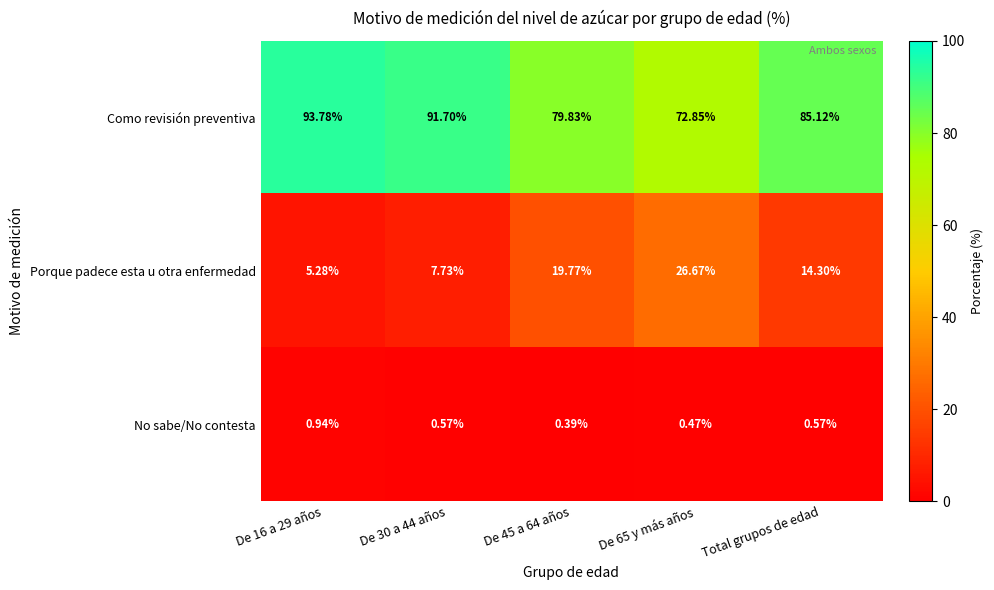

Rank the series at Total grupos de edad from highest to lowest value.

Como revisión preventiva, Porque padece esta u otra enfermedad, No sabe/No contesta